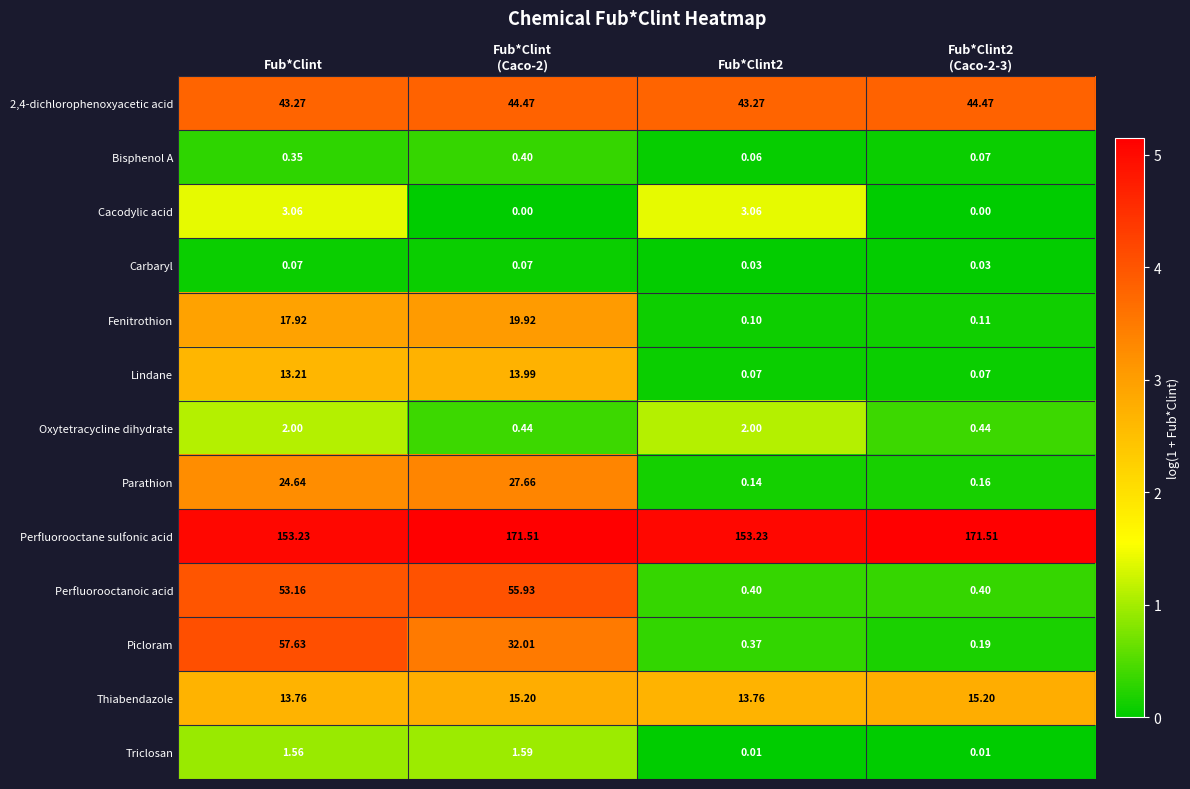

At which category is the sum across all series the highest?

Fub*Clint